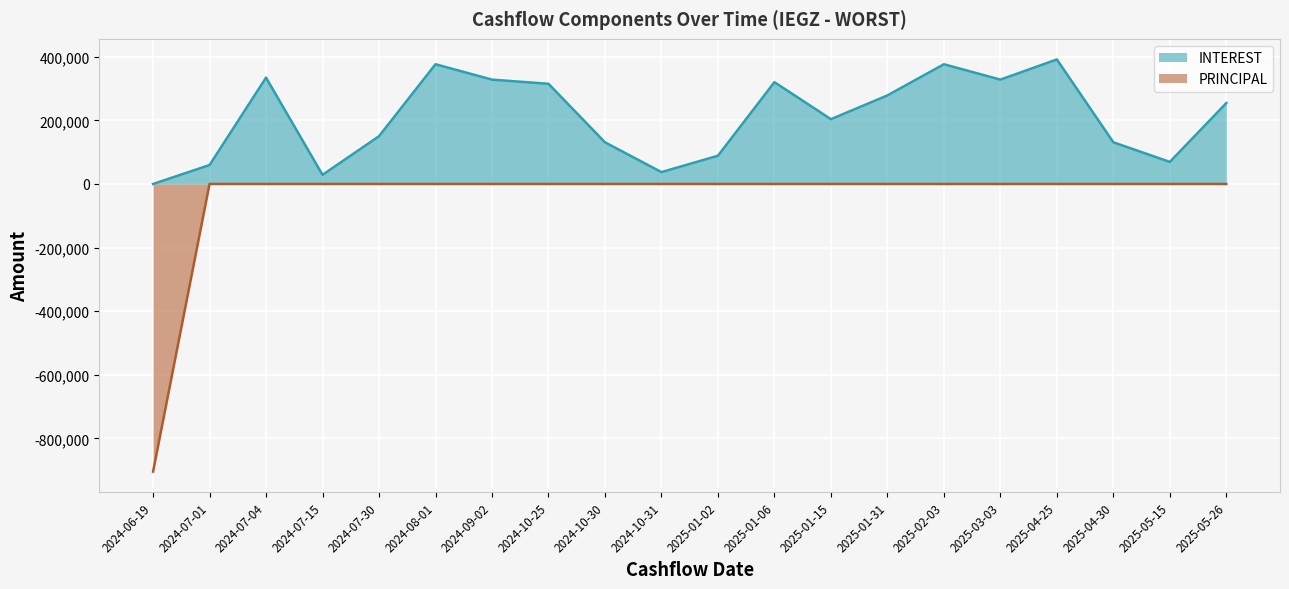

List the series in order of their peak value, lowest first.

PRINCIPAL, INTEREST